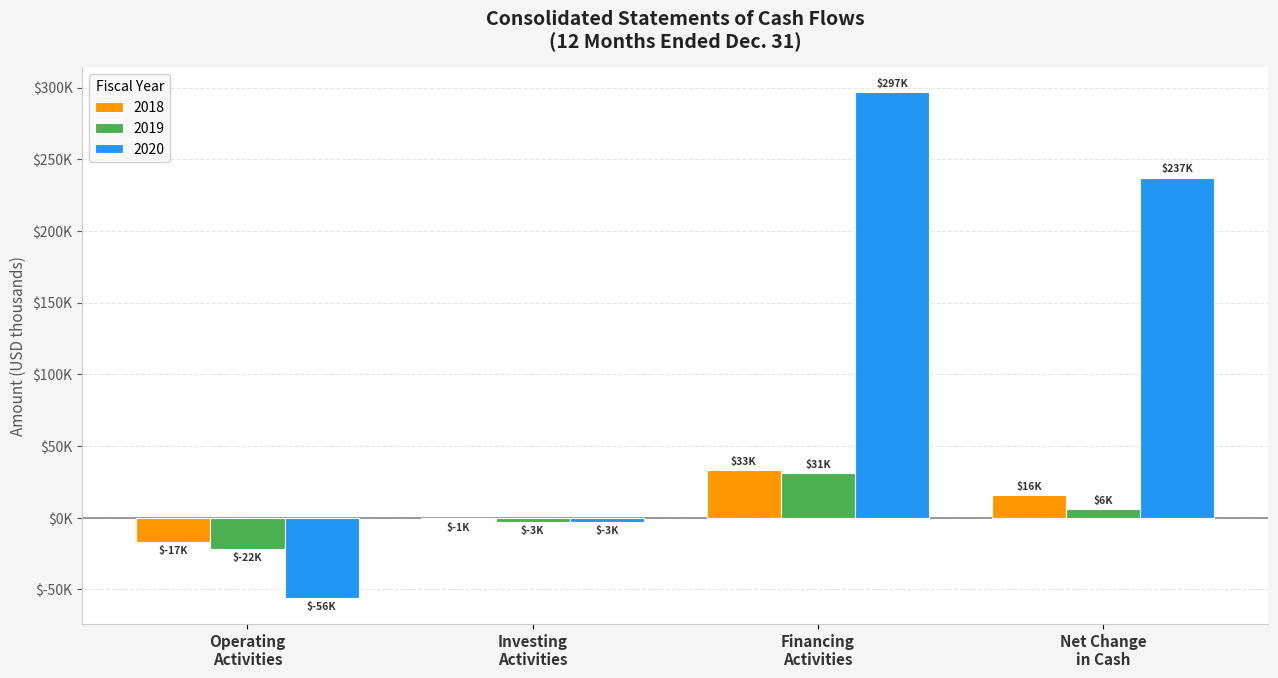

Which series has the widest spread of values?

2020